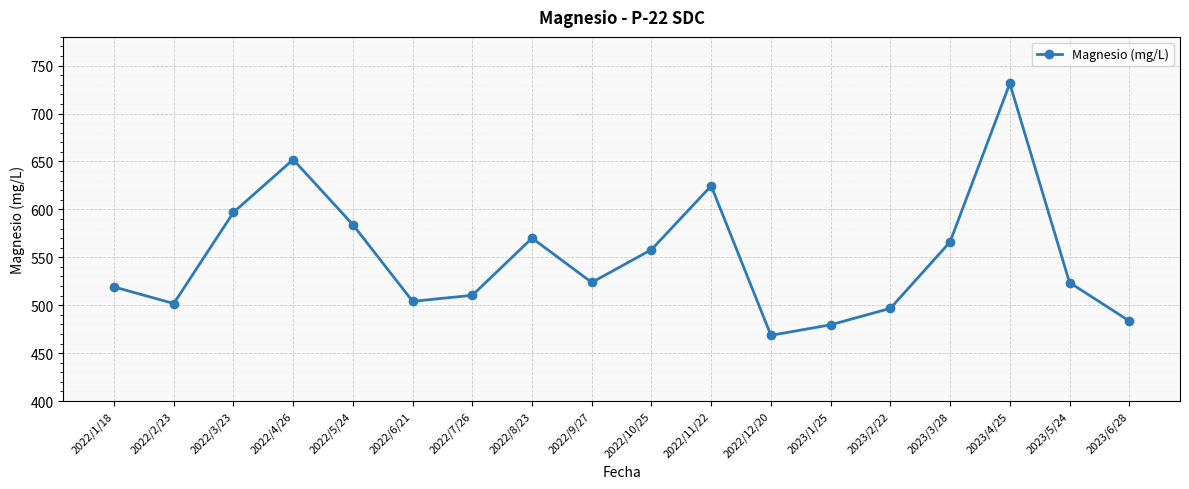

Which category has the highest value across all series?

2023/4/25